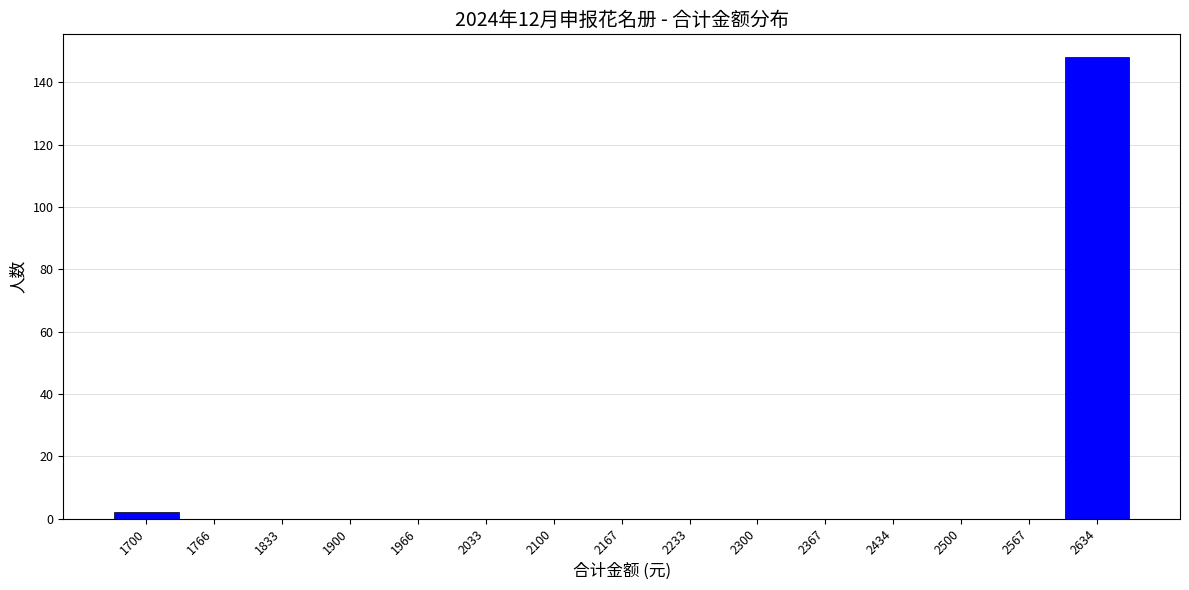

Reading left to right, list all the values displayed in this chart.

1700=2	1766=0	1833=0	1900=0	1966=0	2033=0	2100=0	2167=0	2233=0	2300=0	2367=0	2434=0	2500=0	2567=0	2634=148